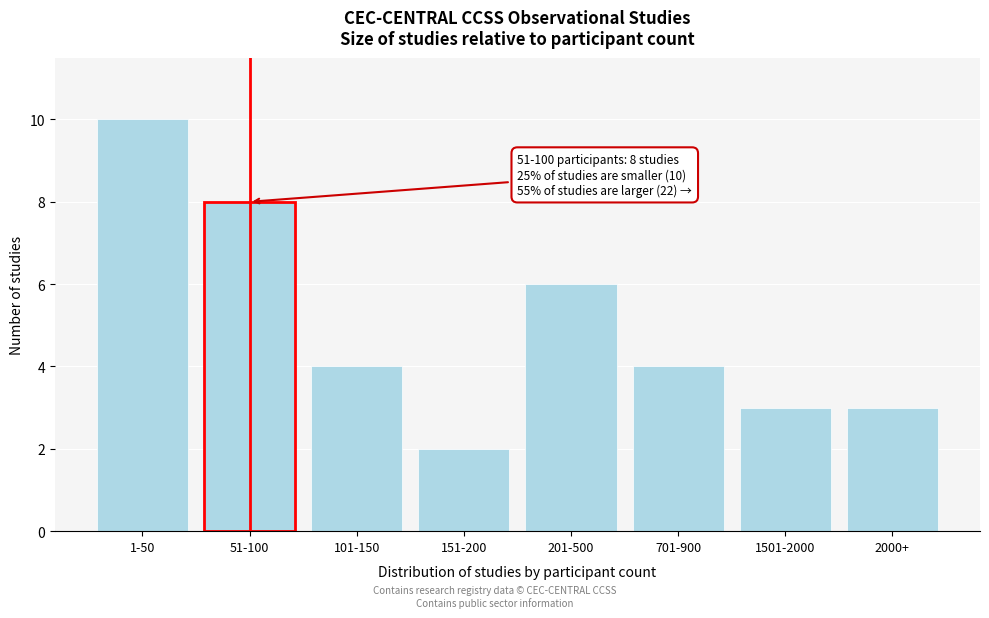

Reading left to right, list all the values displayed in this chart.

1-50=10	51-100=8	101-150=4	151-200=2	201-500=6	701-900=4	1501-2000=3	2000+=3